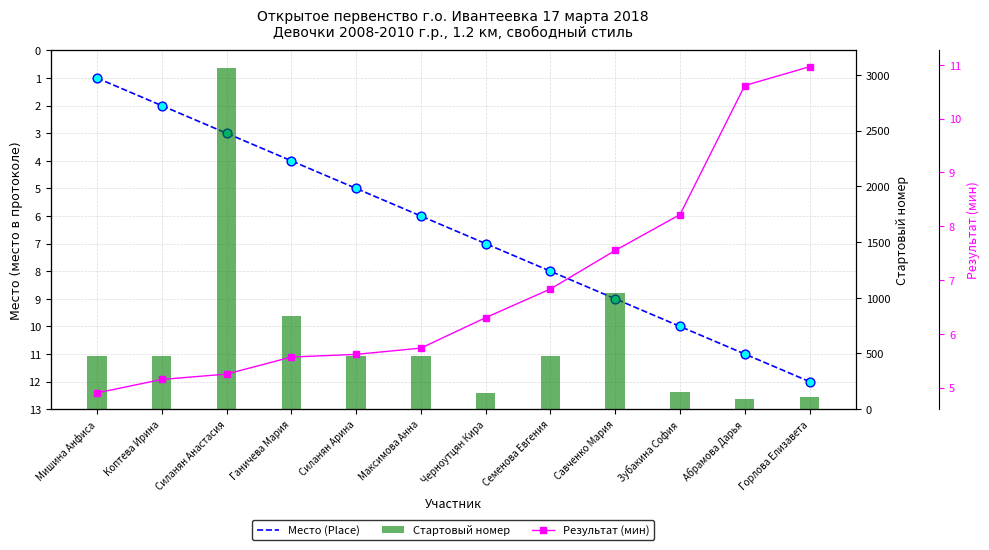

Which series reaches the maximum Y coordinate?

Стартовый номер